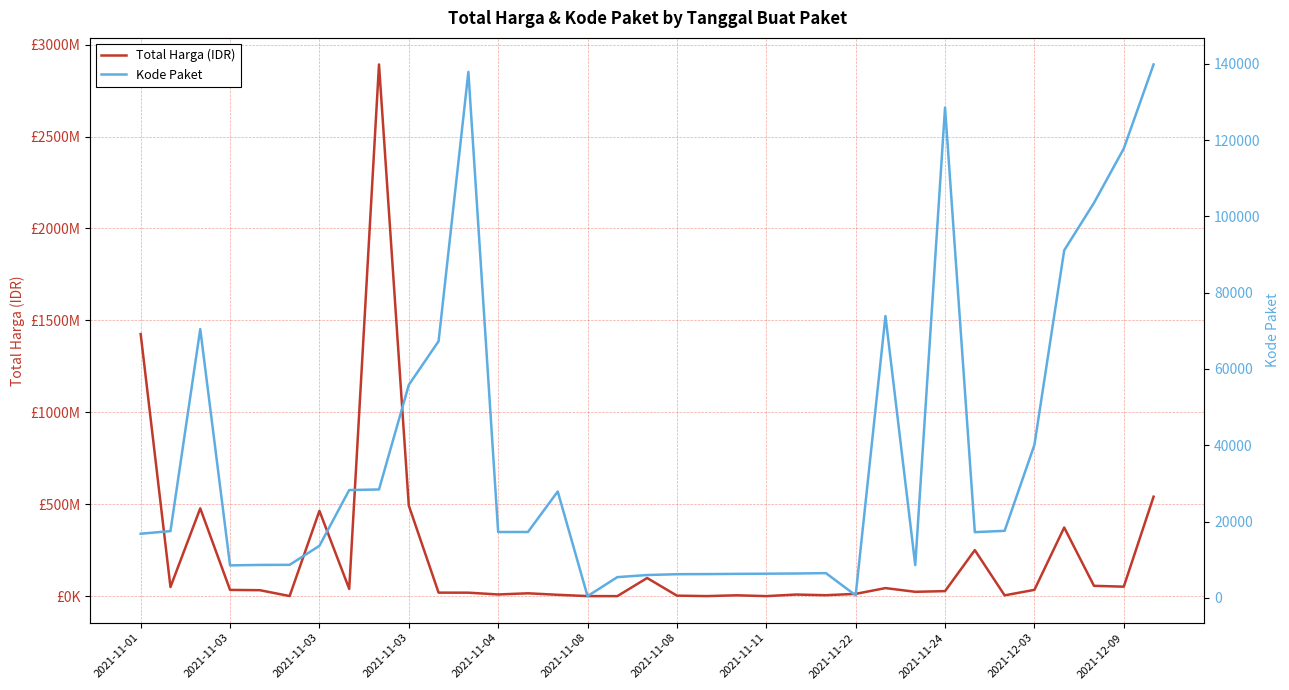

What is the difference between the Total Harga (IDR) values at 24 and 17?

86318670